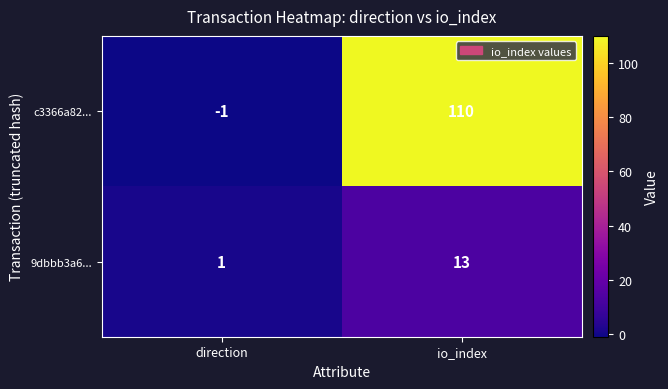

What is the spread (max minus min) of values at io_index?

97